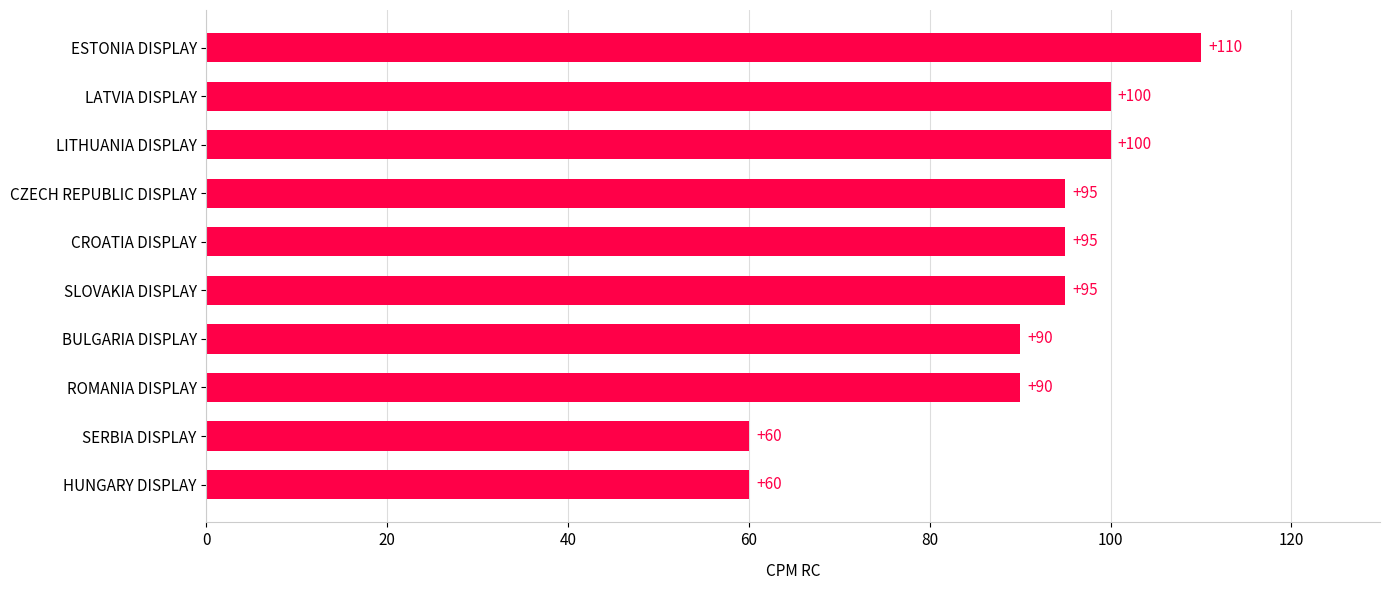

What is the maximum value shown in the chart?

110